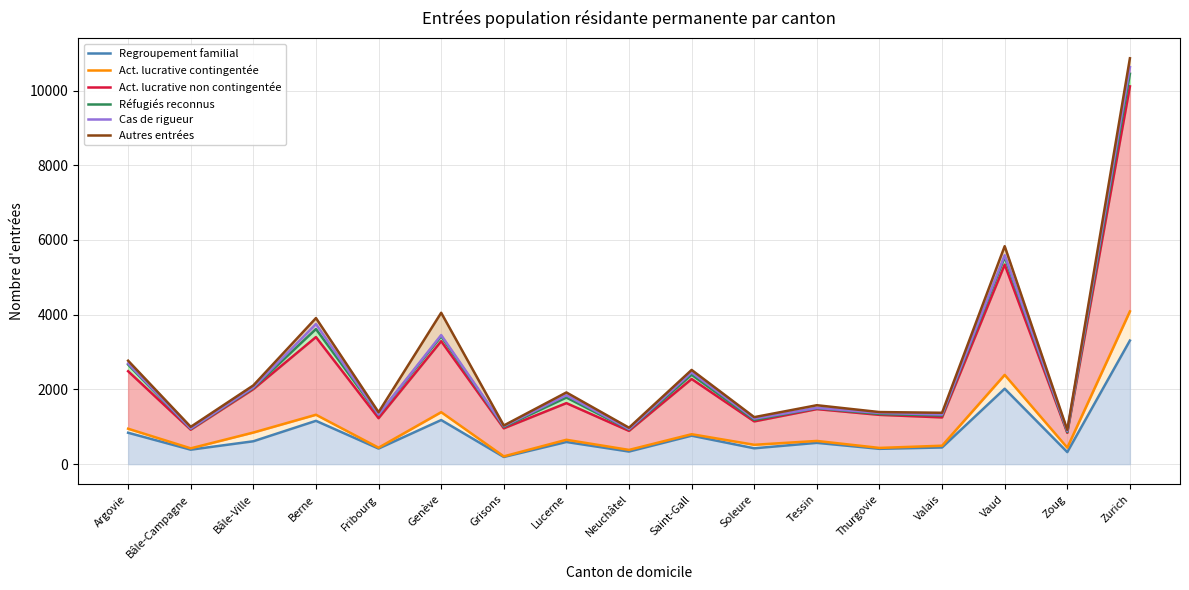

True or false: Act. lucrative non contingentée has more than 2 points higher than both neighbors.

True